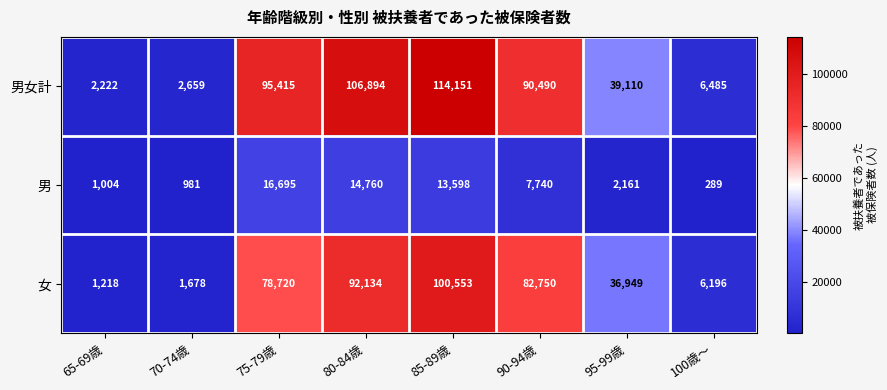

Count the number of categories in the chart.

8